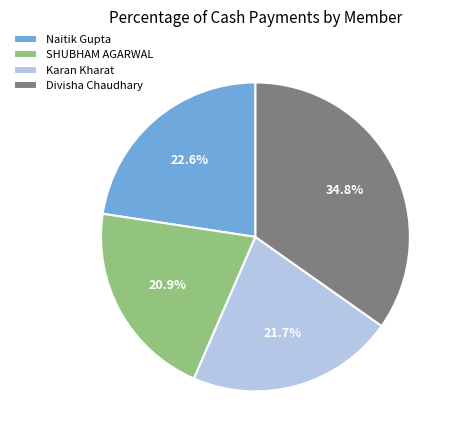

What is the total percentage of Karan Kharat and SHUBHAM AGARWAL?

42.6%